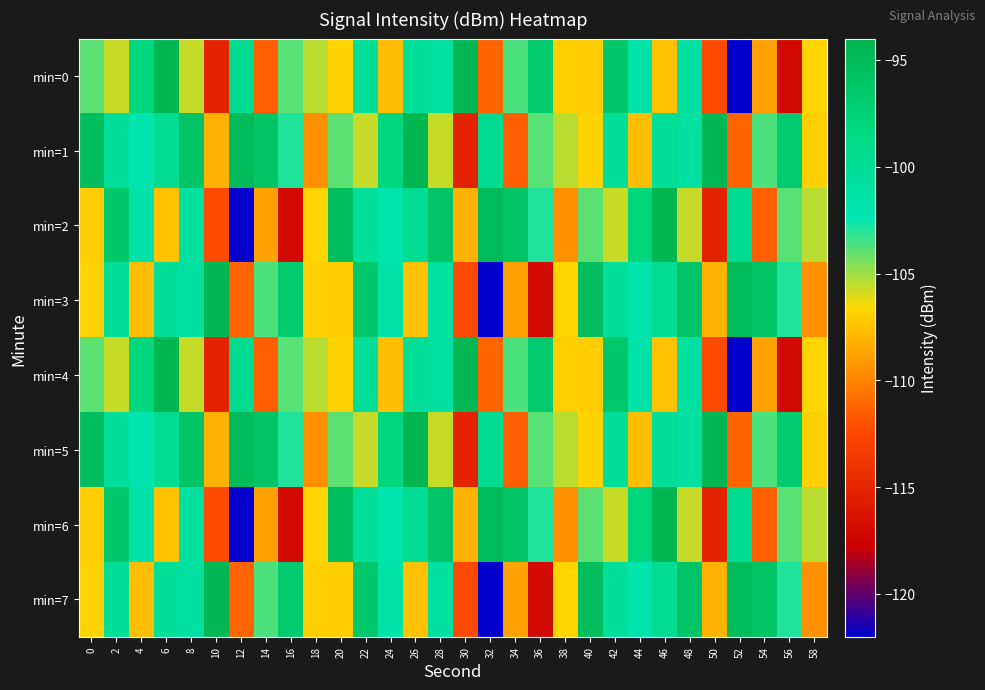

How many categories are shown in the chart?

30